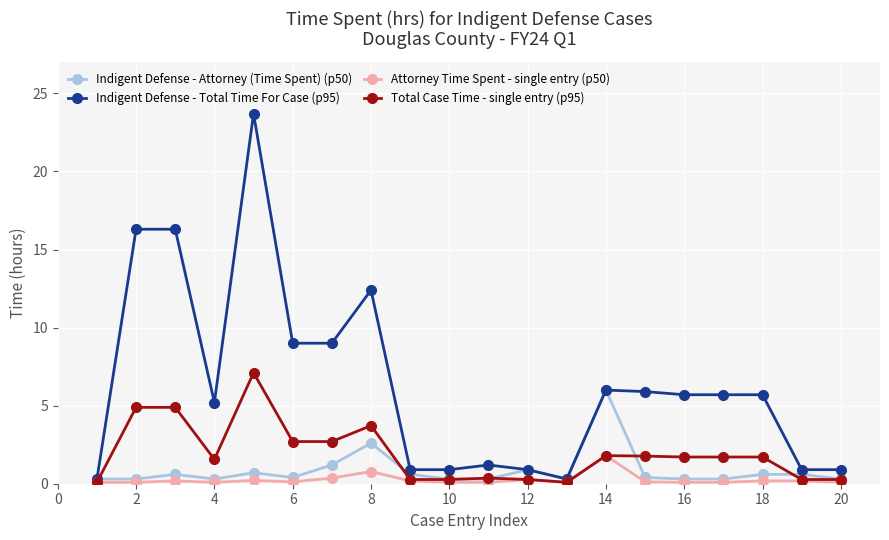

Which series has the largest total across all categories?

Indigent Defense - Total Time For Case (p95)